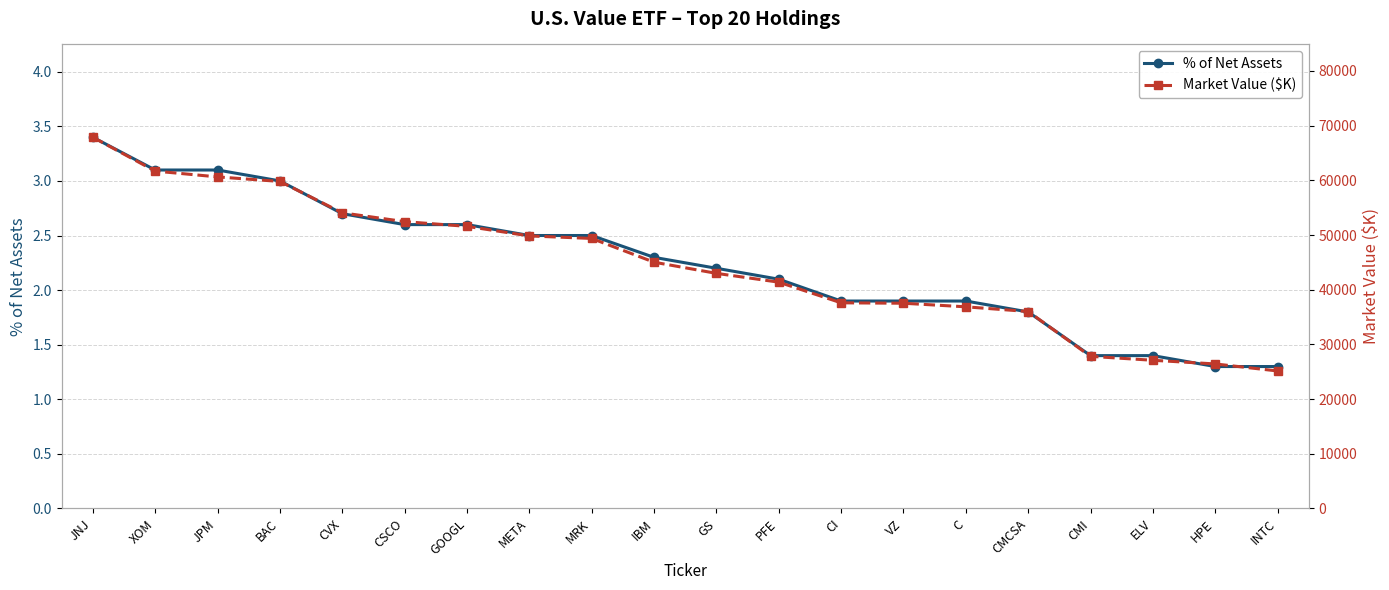

What is the average value of the % of Net Assets series?

2.2